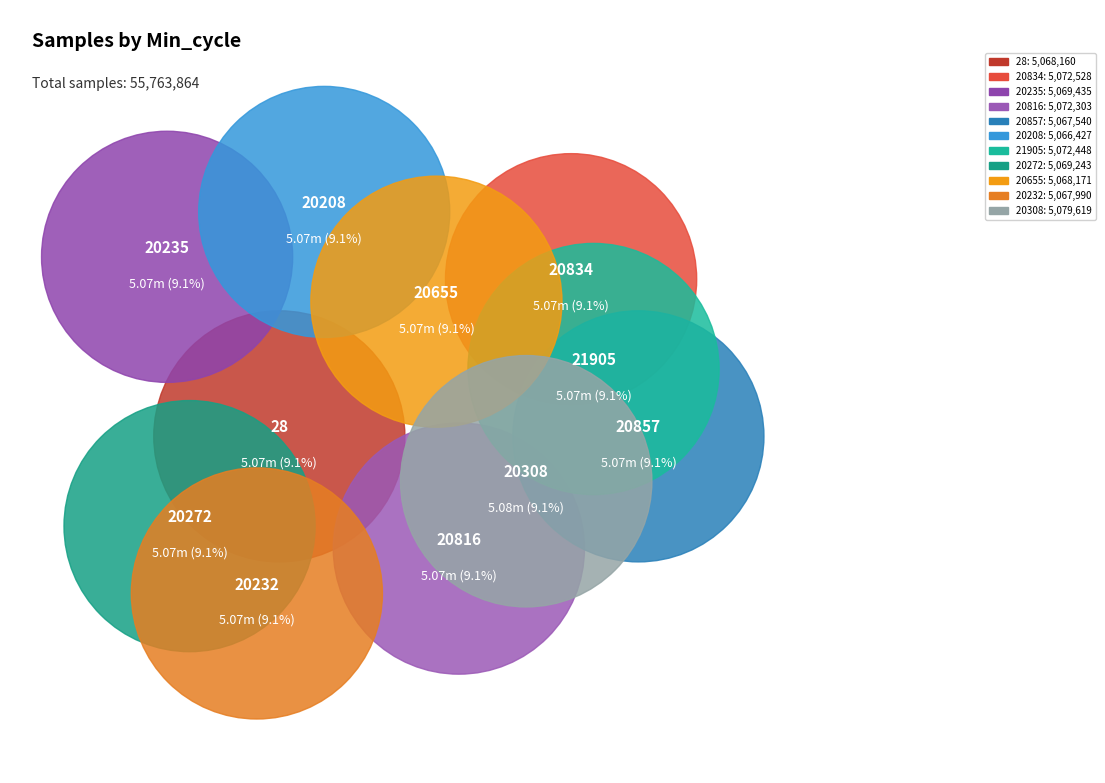

Rank the categories by value from lowest to highest.

20208, 20857, 20232, 28, 20655, 20272, 20235, 20816, 21905, 20834, 20308